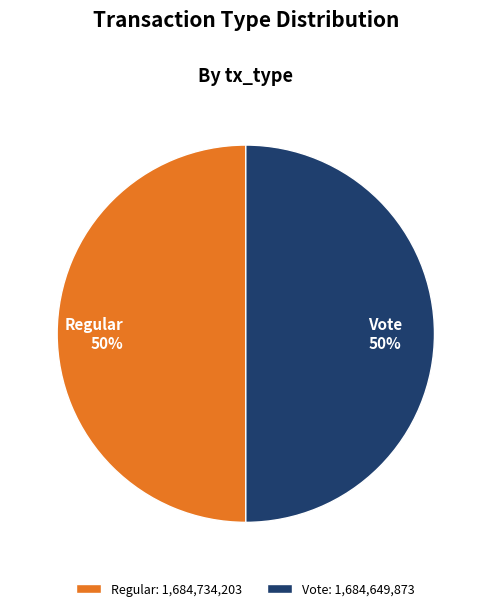

What is the ratio of the value at Vote to the value at Regular?

1.0